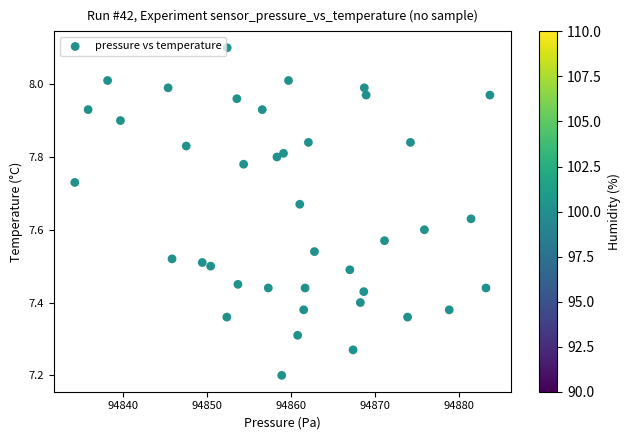

What is the range of Y values (max minus min)?

0.9